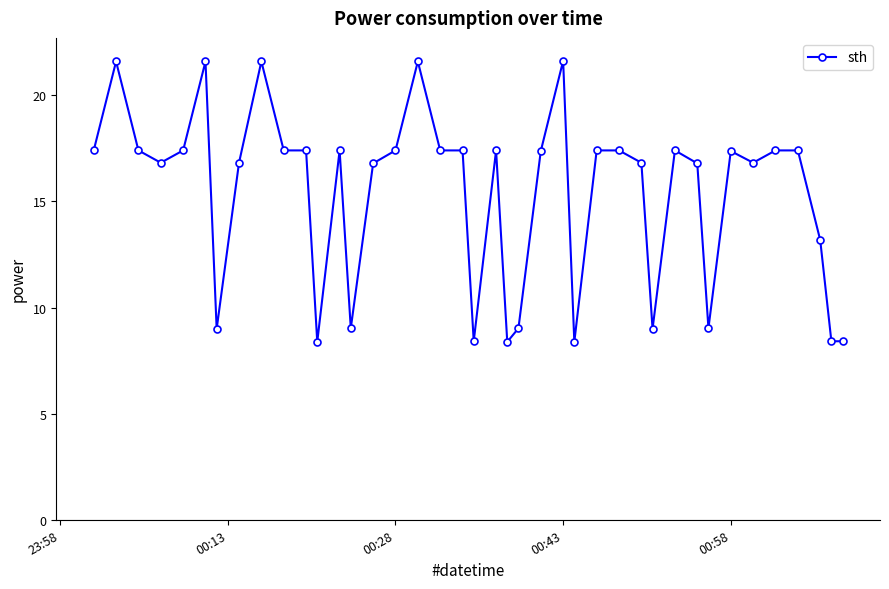

What is the sum of all values?

613.2